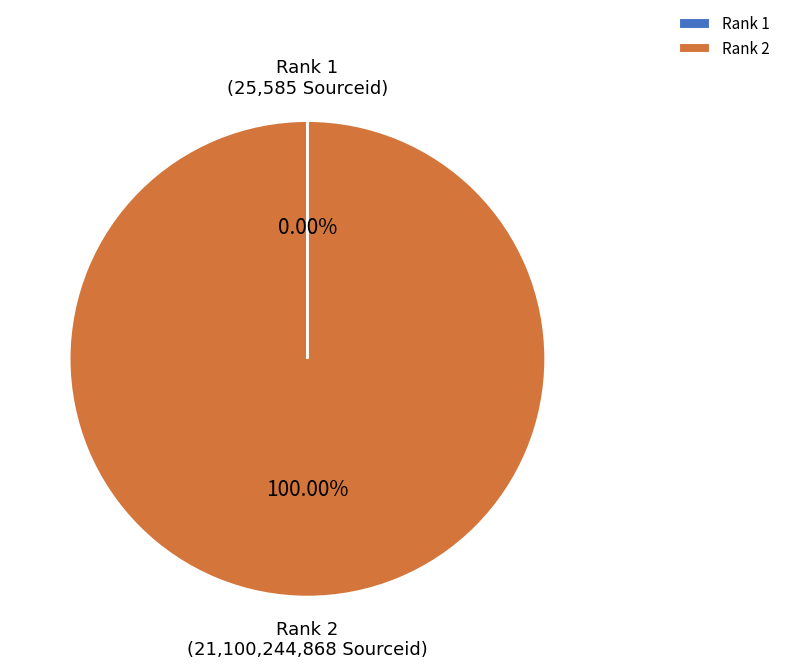

Is there a majority slice in this chart?

Yes